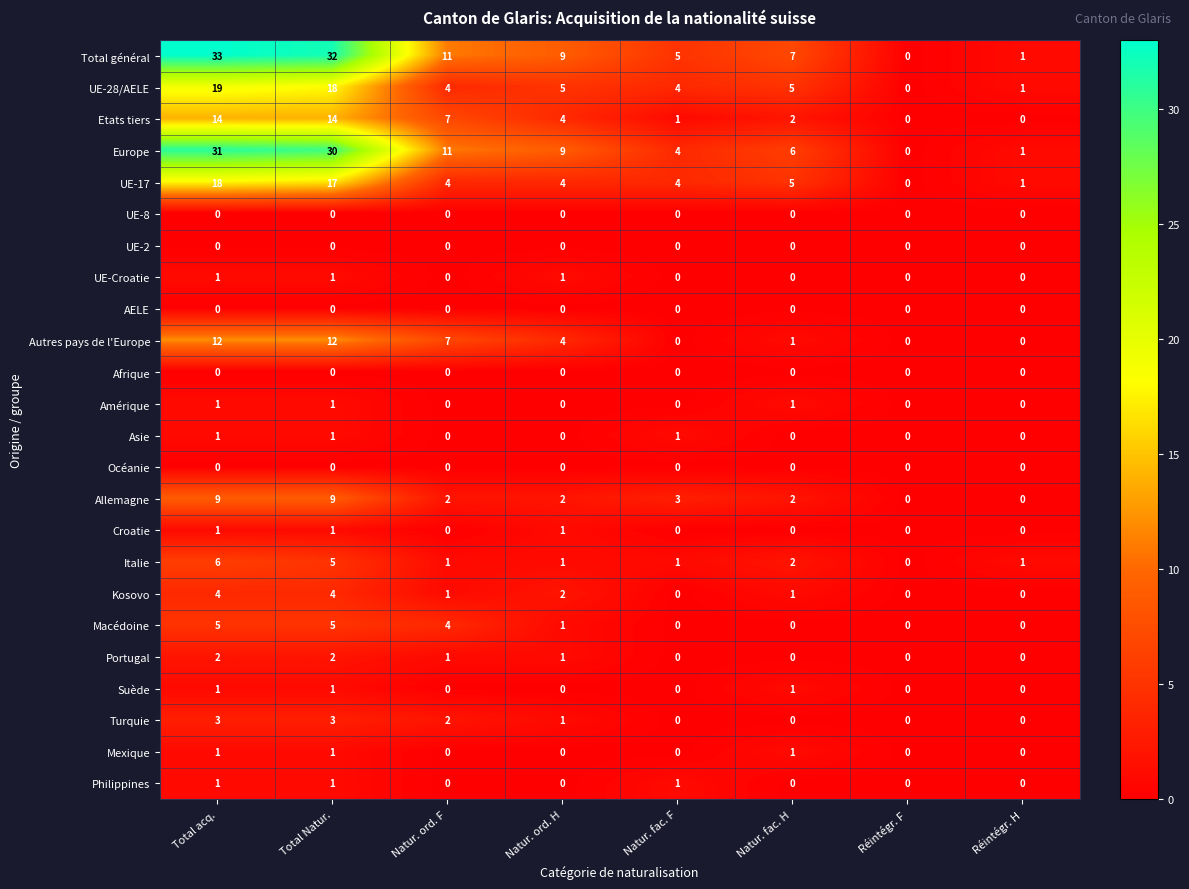

At how many categories does at least one series exceed 23?

2